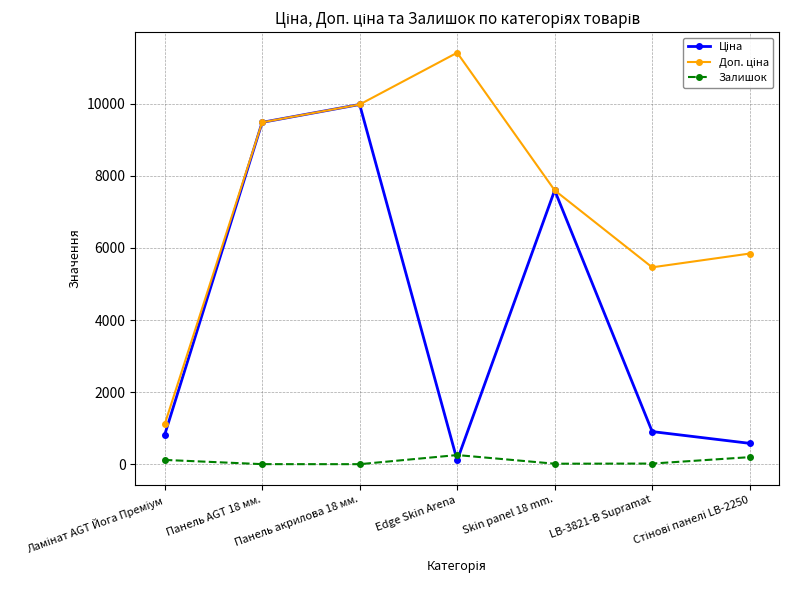

What is the greatest value displayed?

11410.0